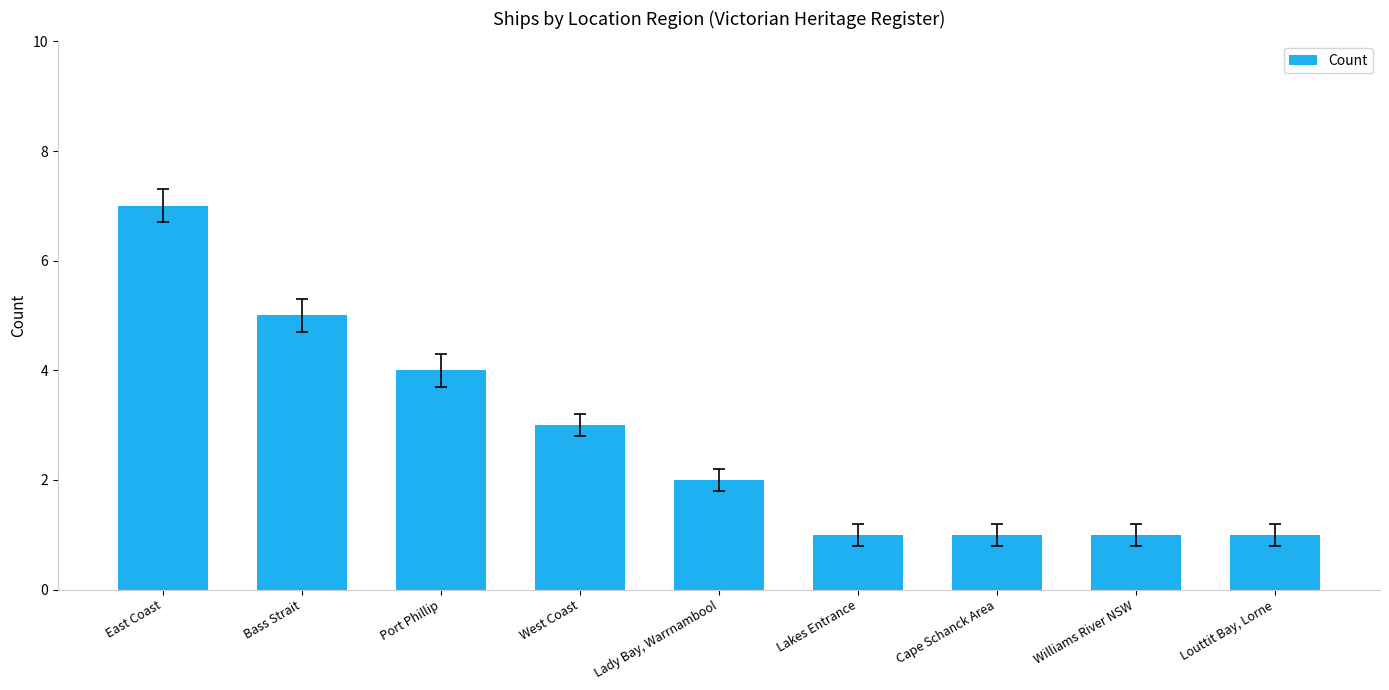

What is the label of the 4th bar from the left?

West Coast